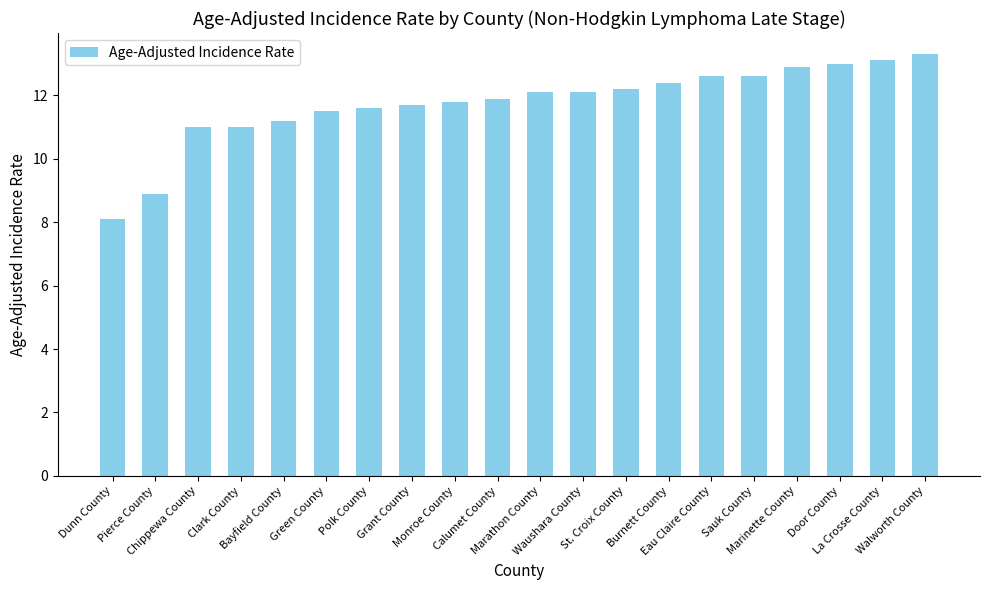

Is it true that the value at Door County is 3.1?

False